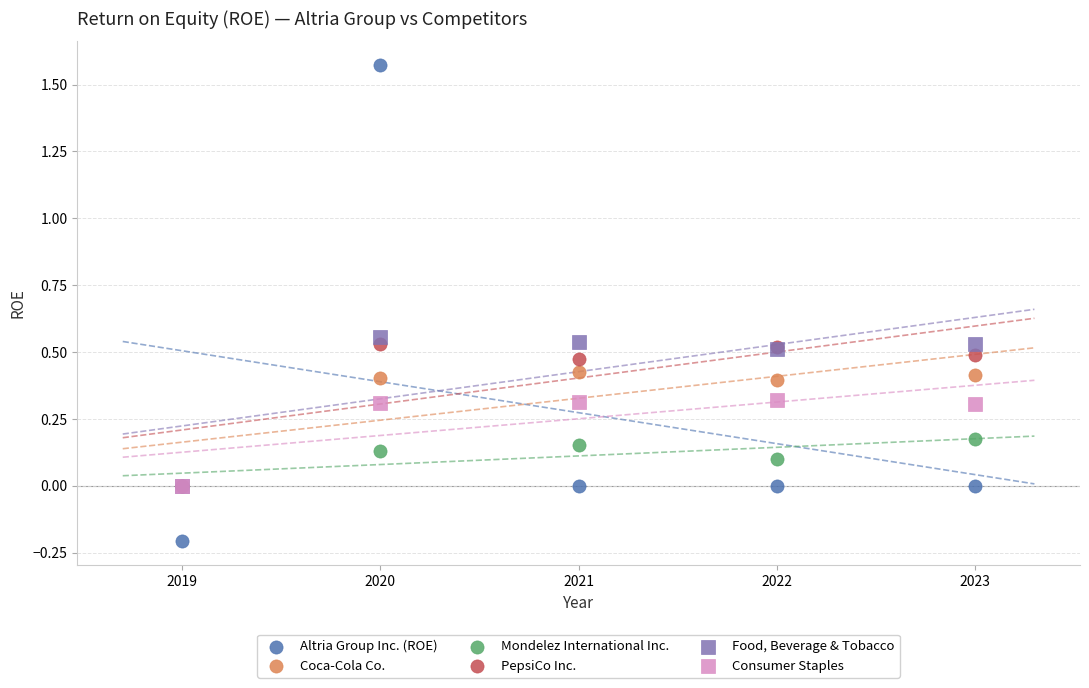

What are all the series names shown in the legend?

Altria Group Inc. (ROE), Coca-Cola Co., Mondelez International Inc., PepsiCo Inc., Food, Beverage & Tobacco, Consumer Staples